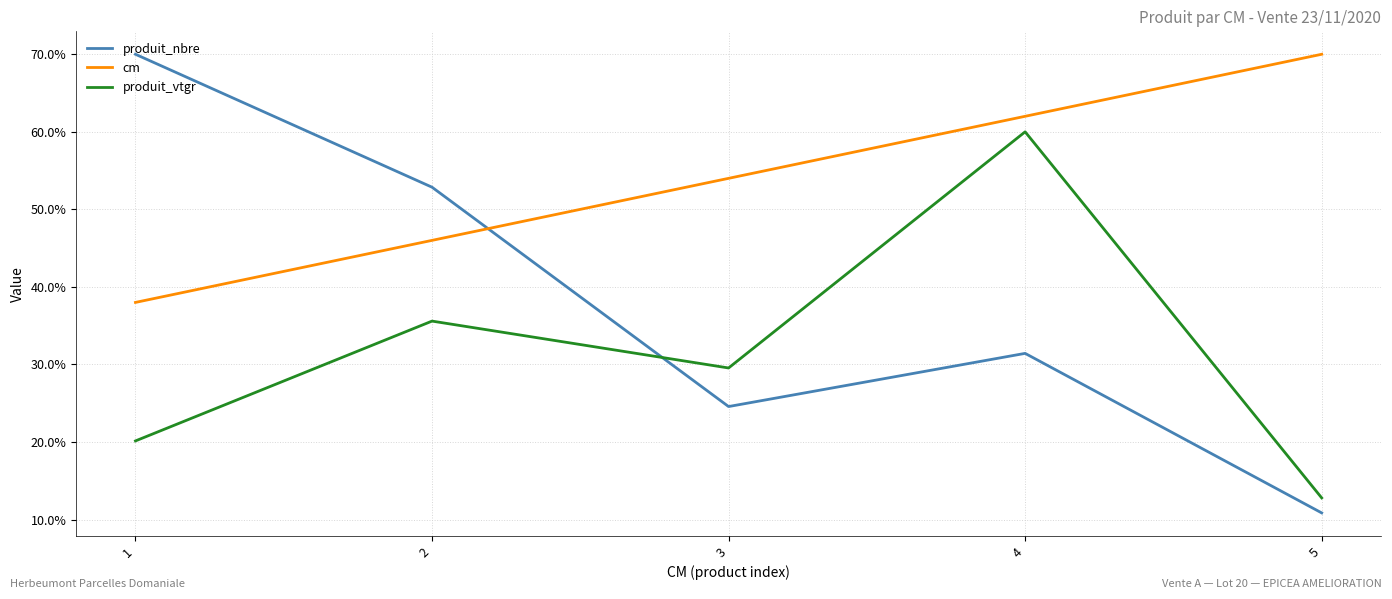

What is the sum of all cm values?

270.0